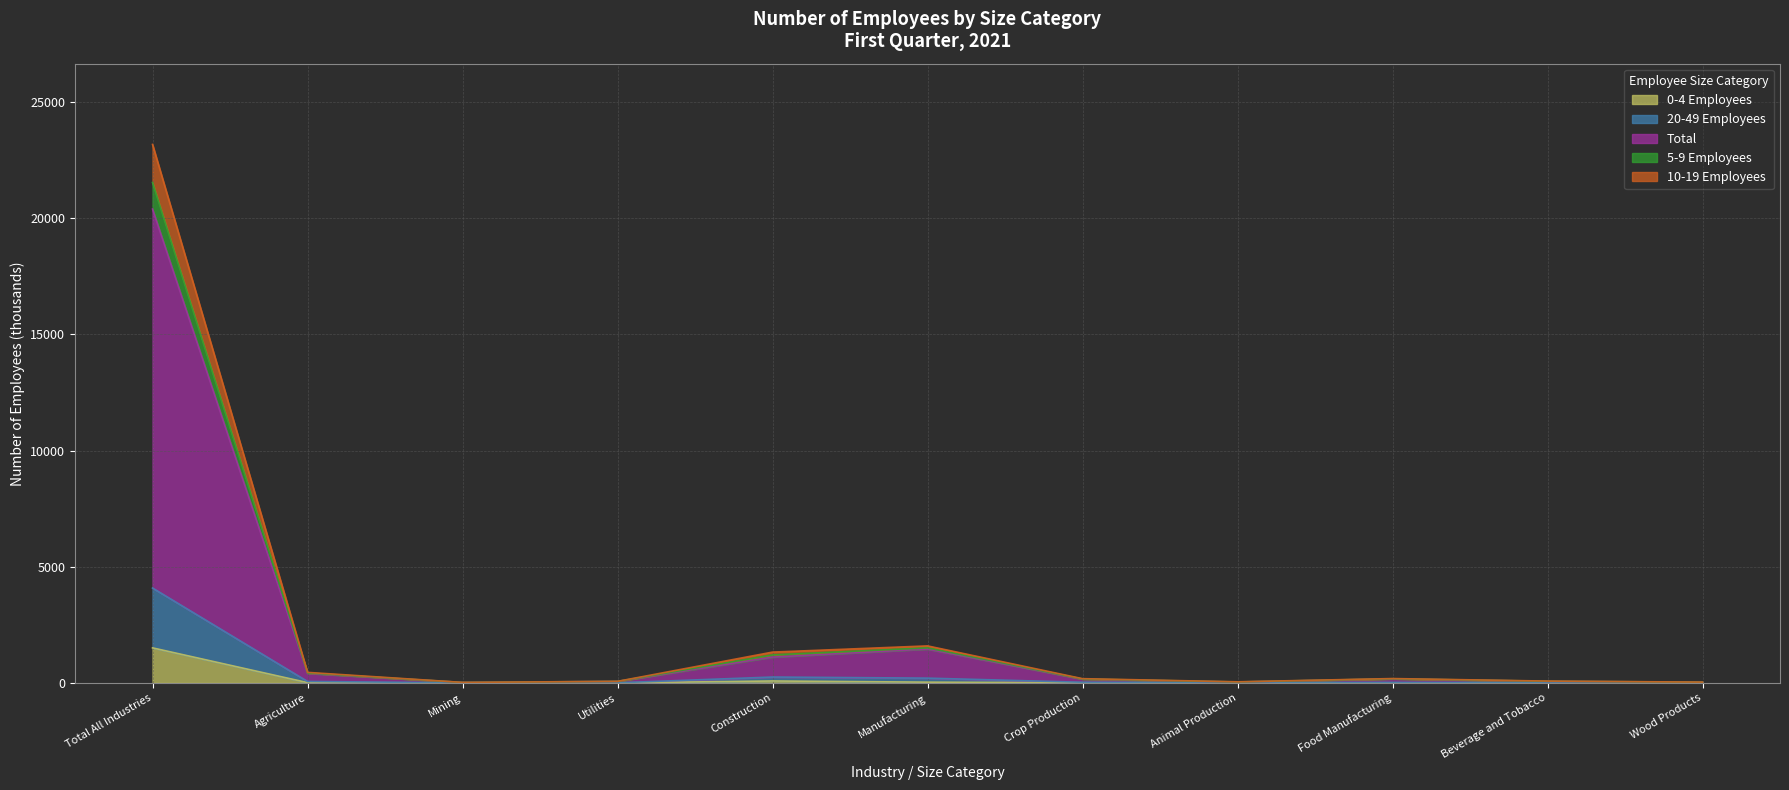

True or false: 0-4 Employees has more than 0 interior local peaks.

True